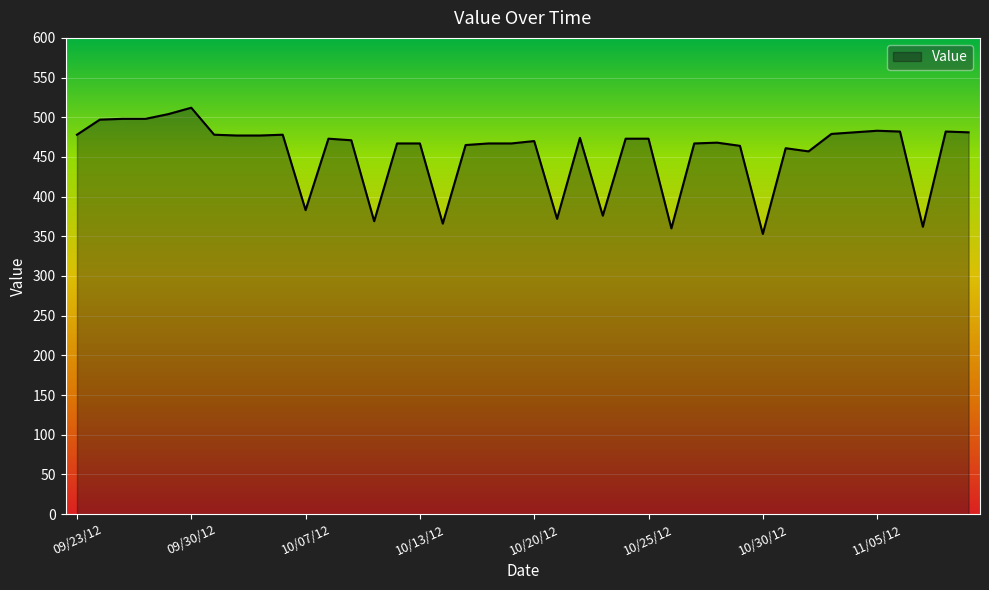

What is the difference between the maximum and minimum values?

159